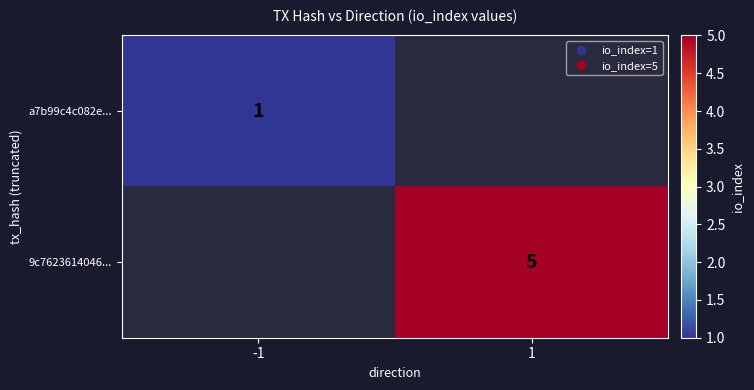

What is the maximum value shown in the chart?

5.0